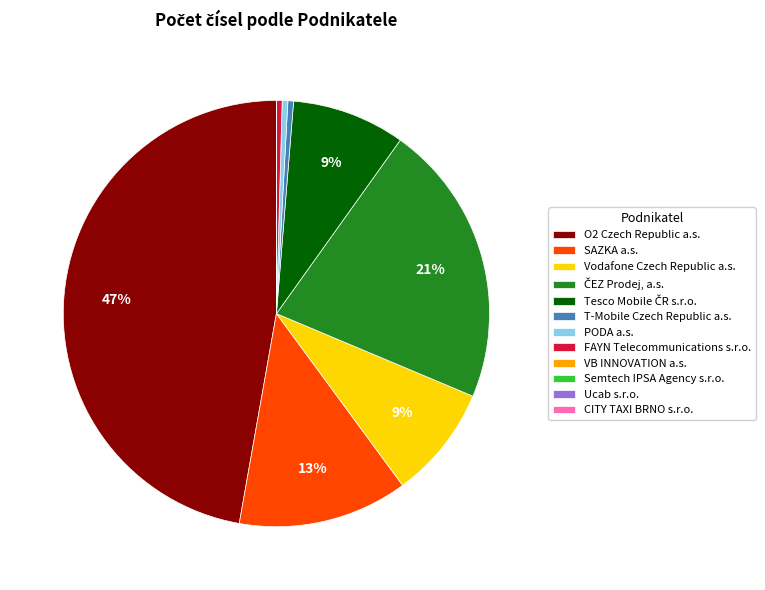

Between O2 Czech Republic a.s. and PODA a.s., which is larger?

O2 Czech Republic a.s.